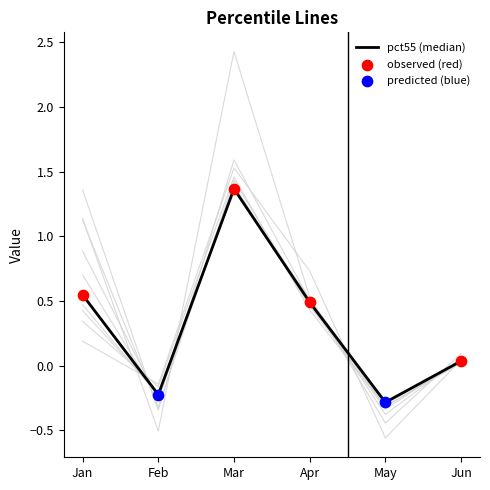

At how many categories does at least one series exceed 1?

2